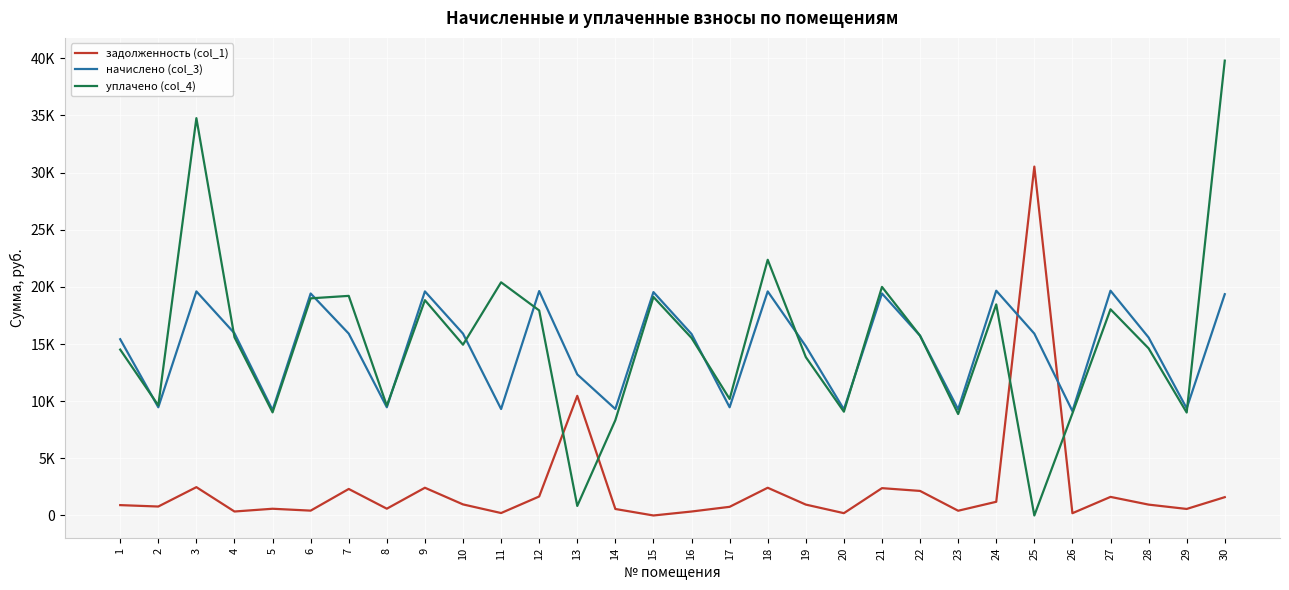

True or false: уплачено (col_4) has a value of 334.3 at 13.

False